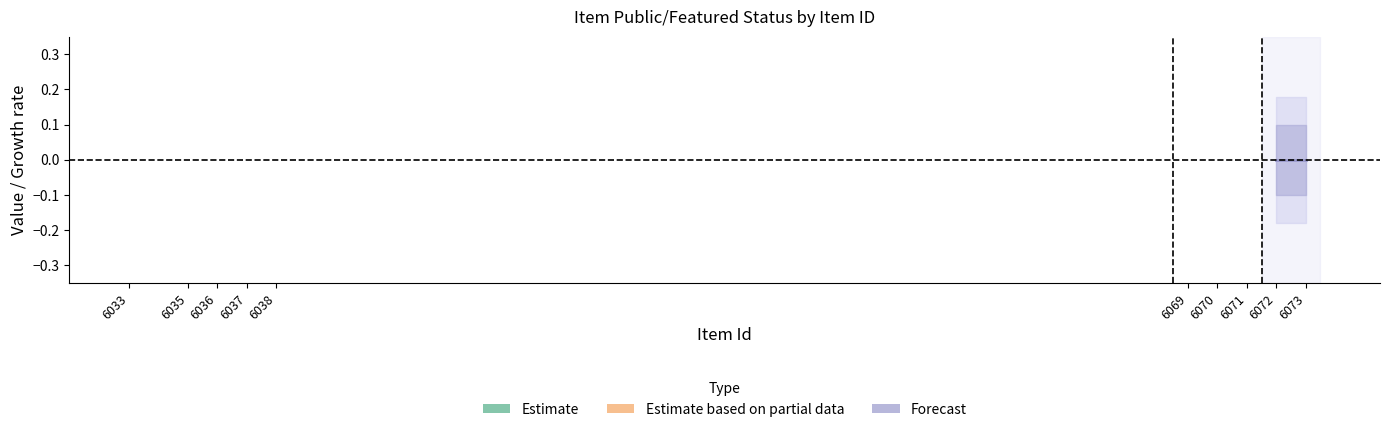

Is it true that featured equals 0 at 2?

True